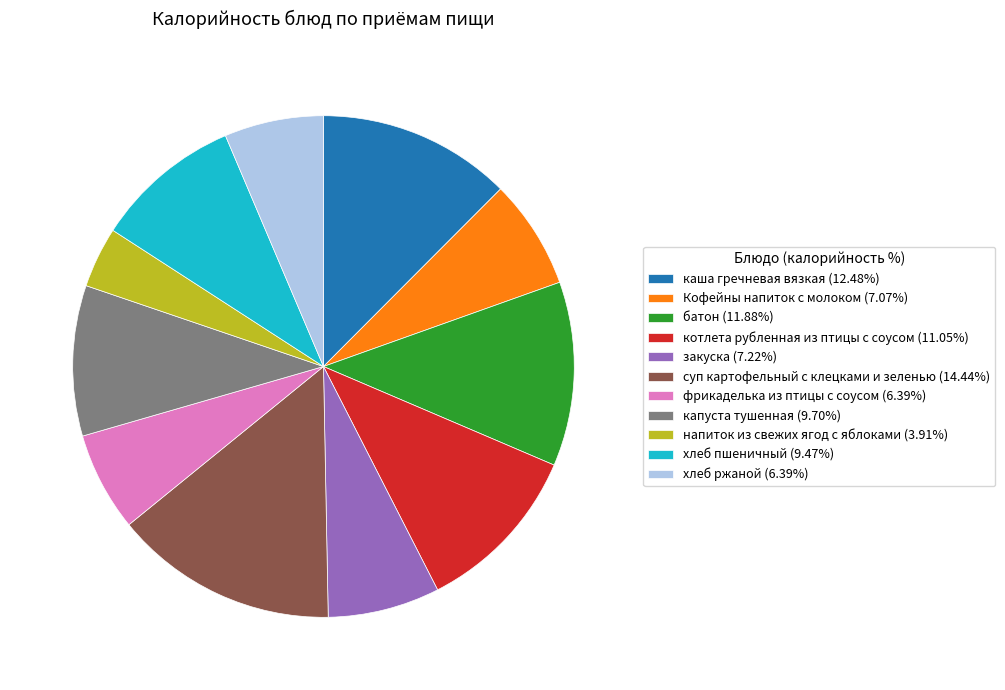

Which slice is the largest?

суп картофельный с клецками и зеленью